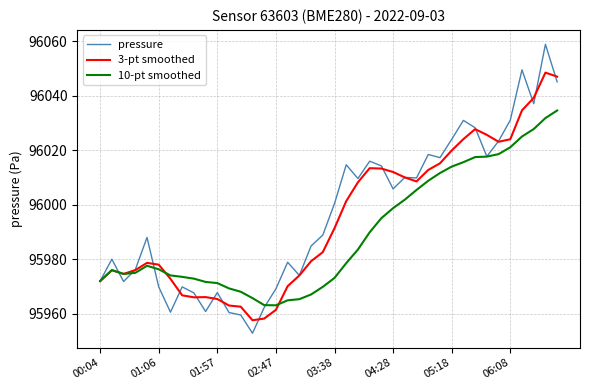

What is the minimum value shown in the chart?

95952.8